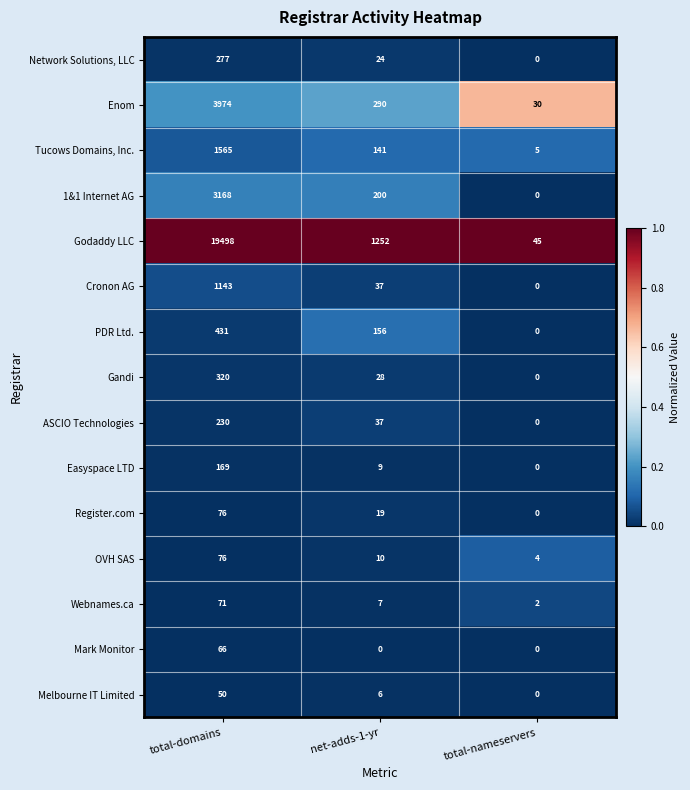

What is the difference between the highest and lowest values at total-nameservers?

45